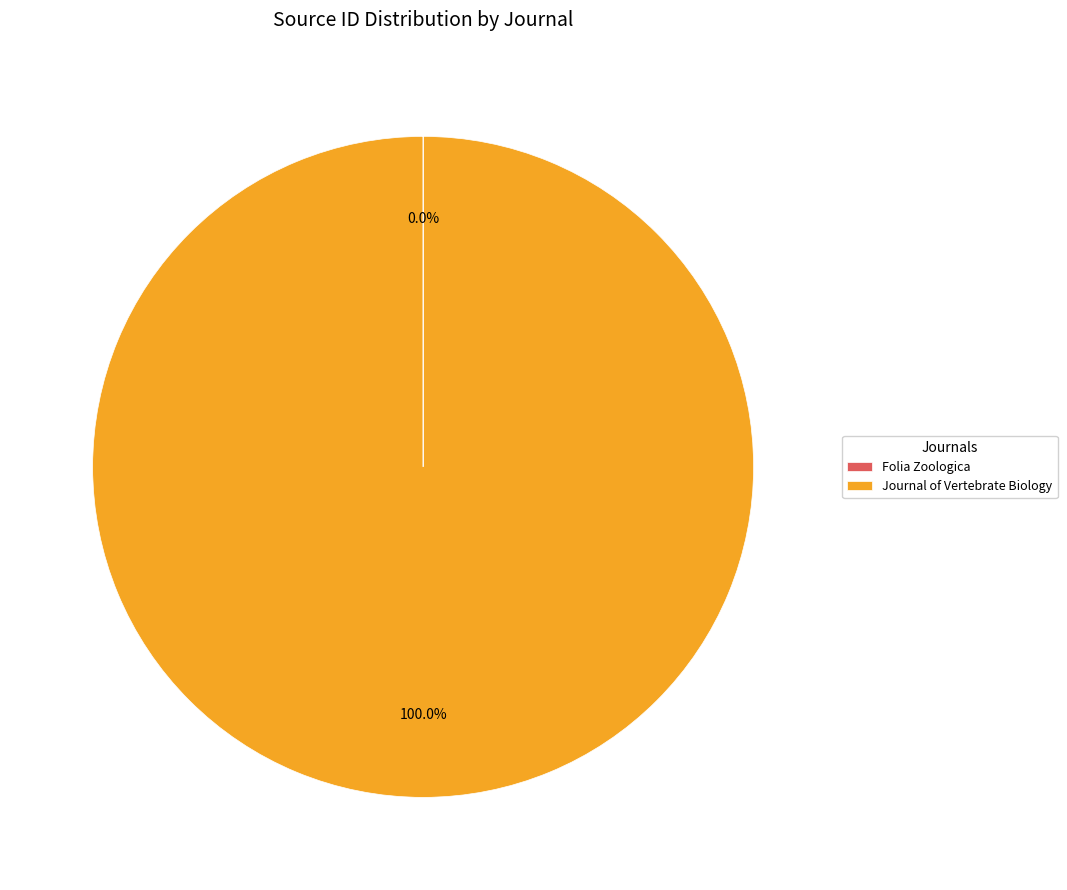

Which slice is the largest?

Journal of Vertebrate Biology